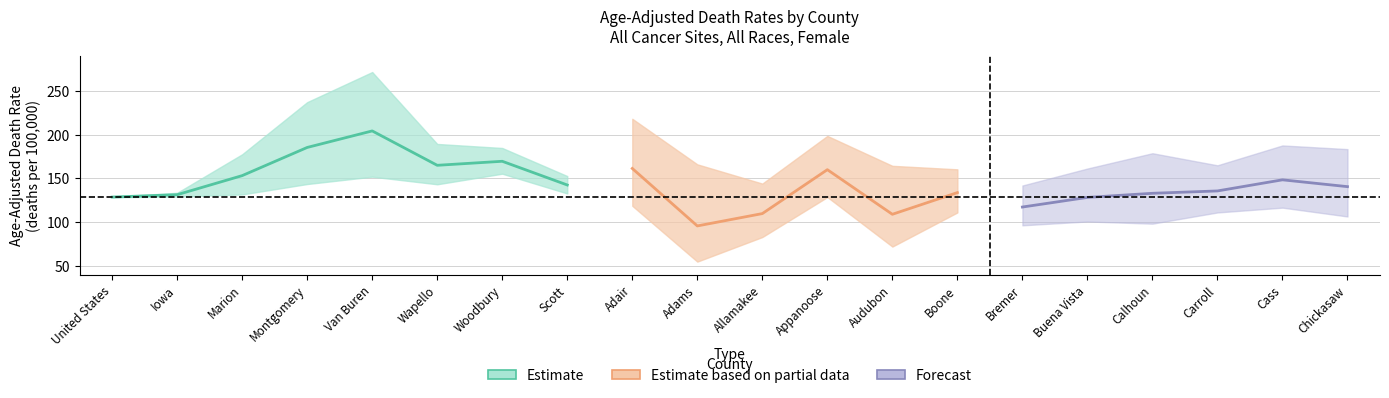

Count the number of categories in the chart.

20